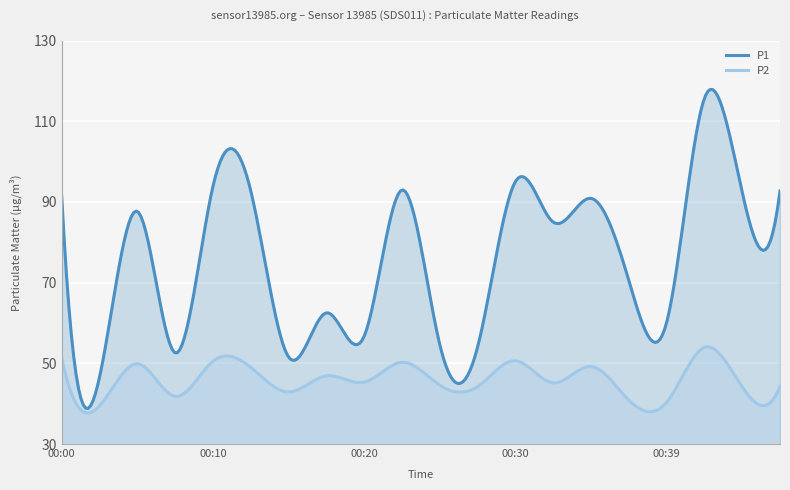

Is the value of P1 at 00:44 greater than the value of P2 at 00:15?

Yes